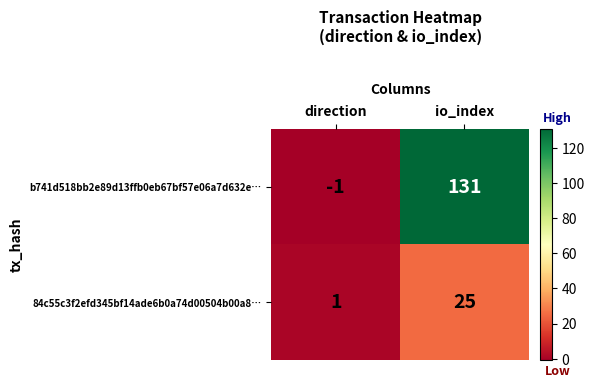

Which series changed the most between direction and io_index?

b741d518bb2e89d13ffb0eb67bf57e06a7d632e…